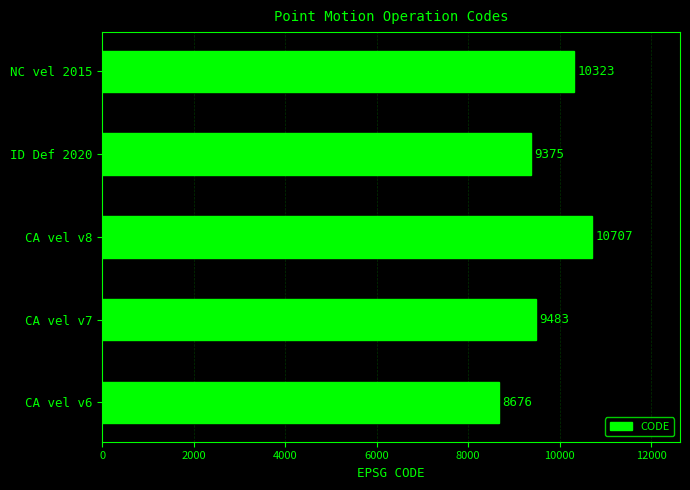

List the labels in order of value, largest first.

CA vel v8, NC vel 2015, CA vel v7, ID Def 2020, CA vel v6